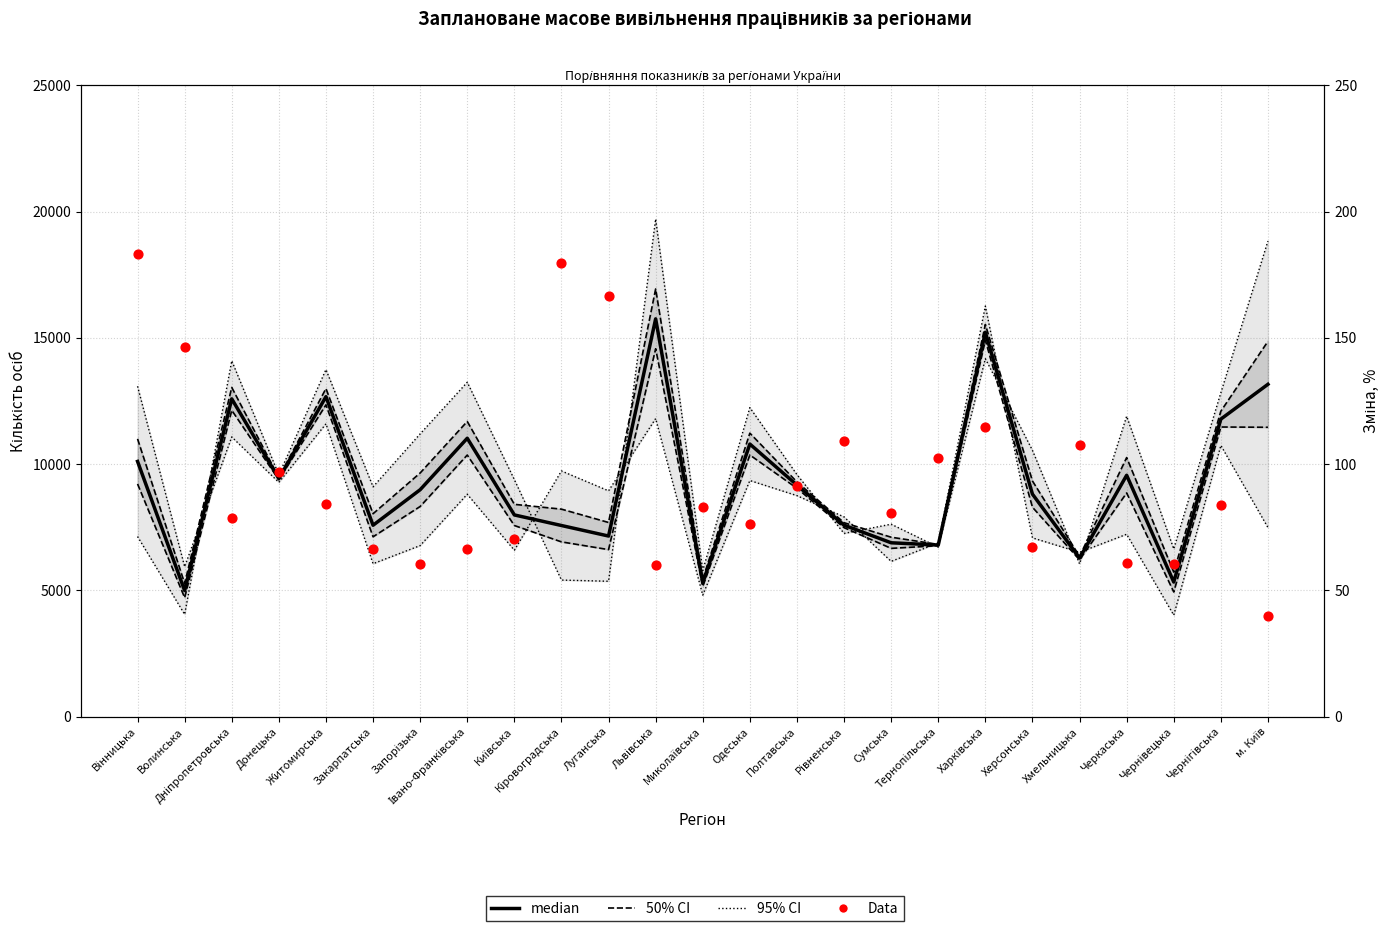

What are all the series names shown in the legend?

median, 50% CI, 95% CI, Data